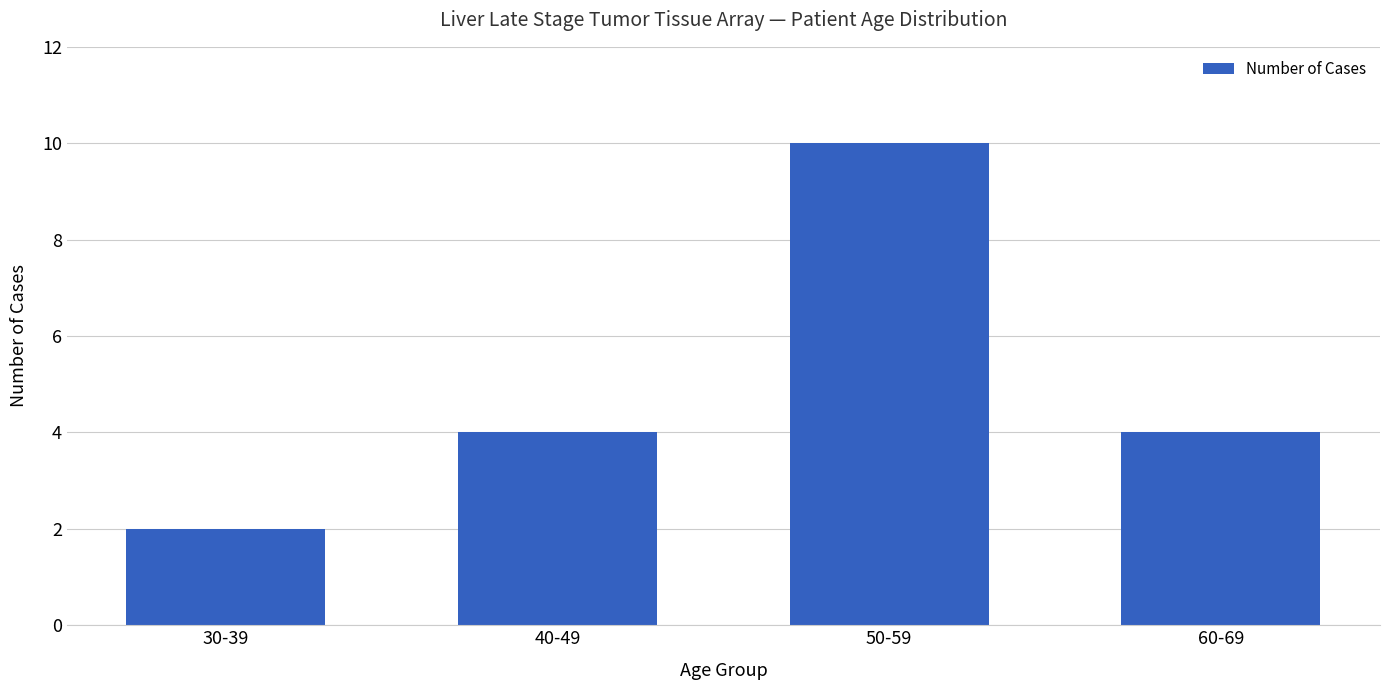

What is the difference between the maximum and minimum values?

8